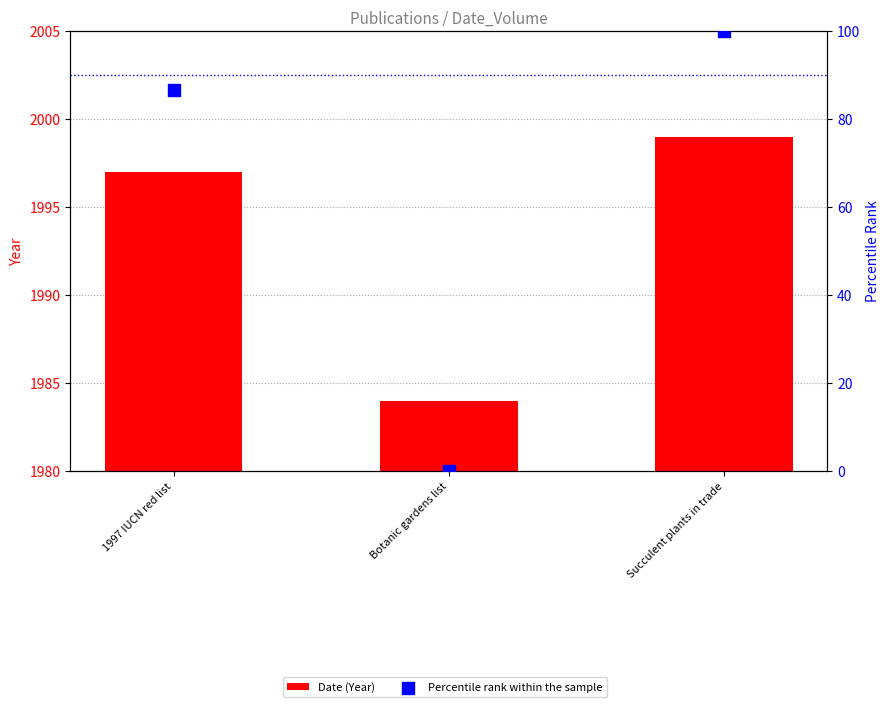

At which category is the sum across all series the highest?

Succulent plants in trade